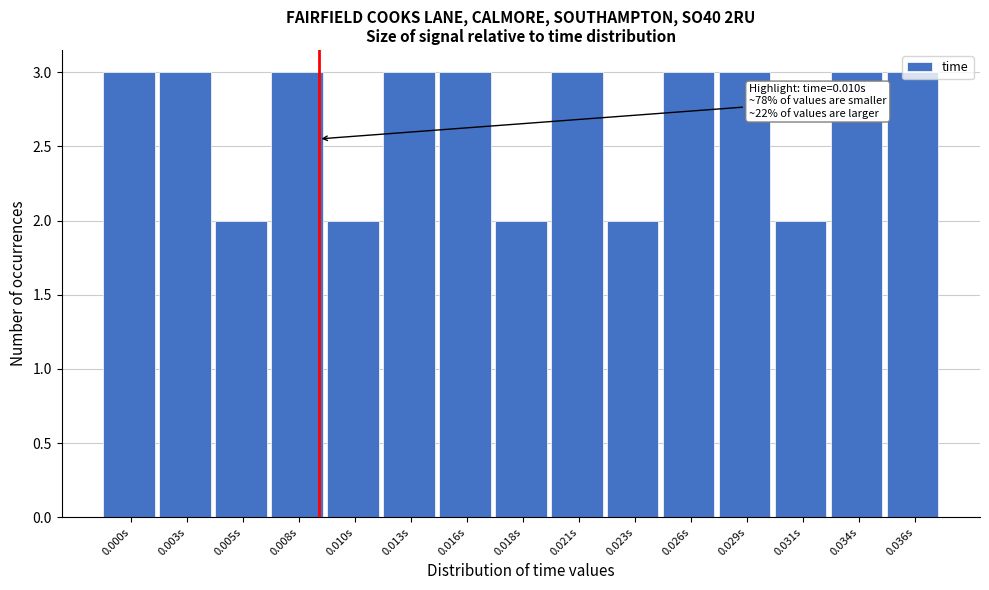

What position from the right is 0.005s?

13